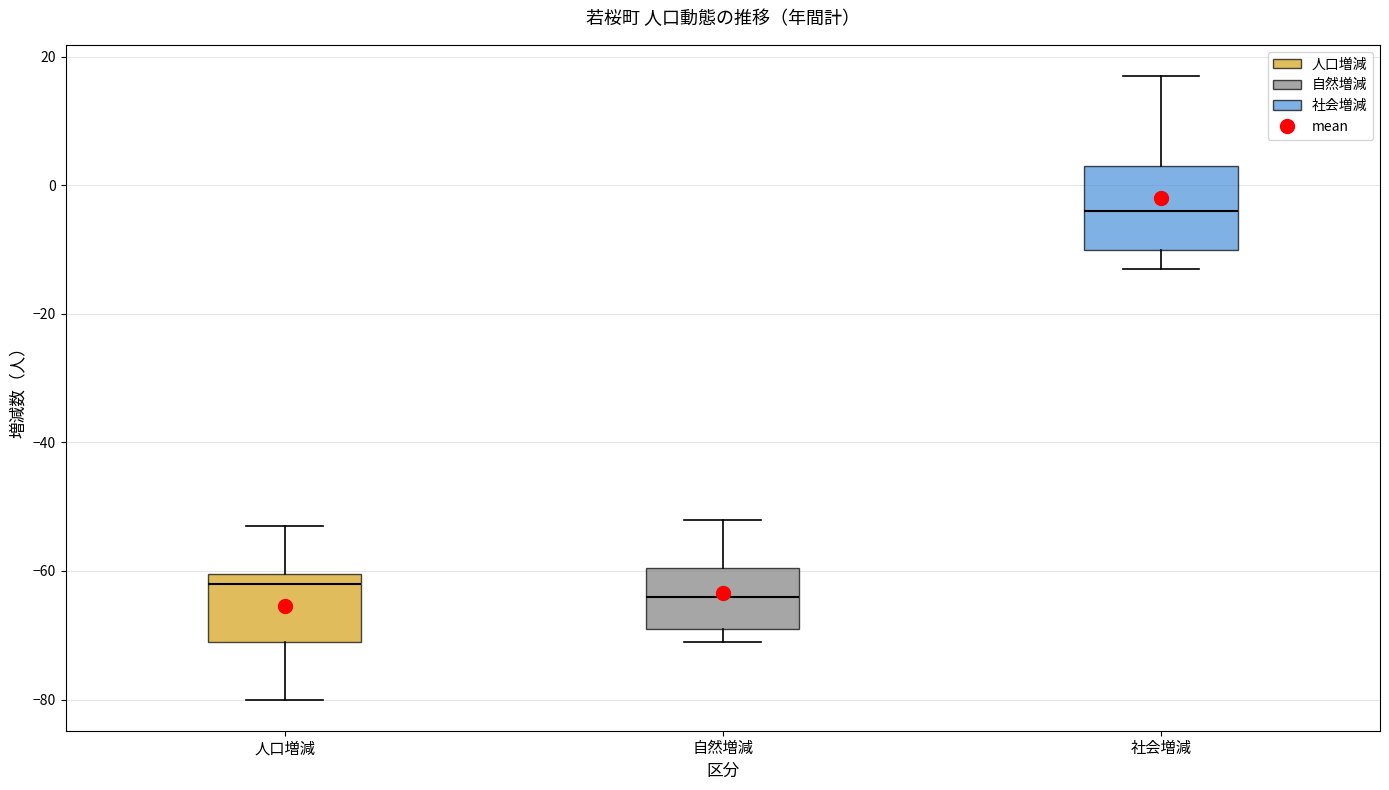

Reading left to right, read every box against the y-axis: the position of its median line, the range the box covers, and the ends of its whiskers. The values are not printed on the chart, so give them approximately, as read against the axis.

人口増減: median -62, box -70 to -60, whiskers -80 to -52
自然増減: median -64, box -68 to -60, whiskers -70 to -52
社会増減: median -4, box -10 to 4, whiskers -12 to 18